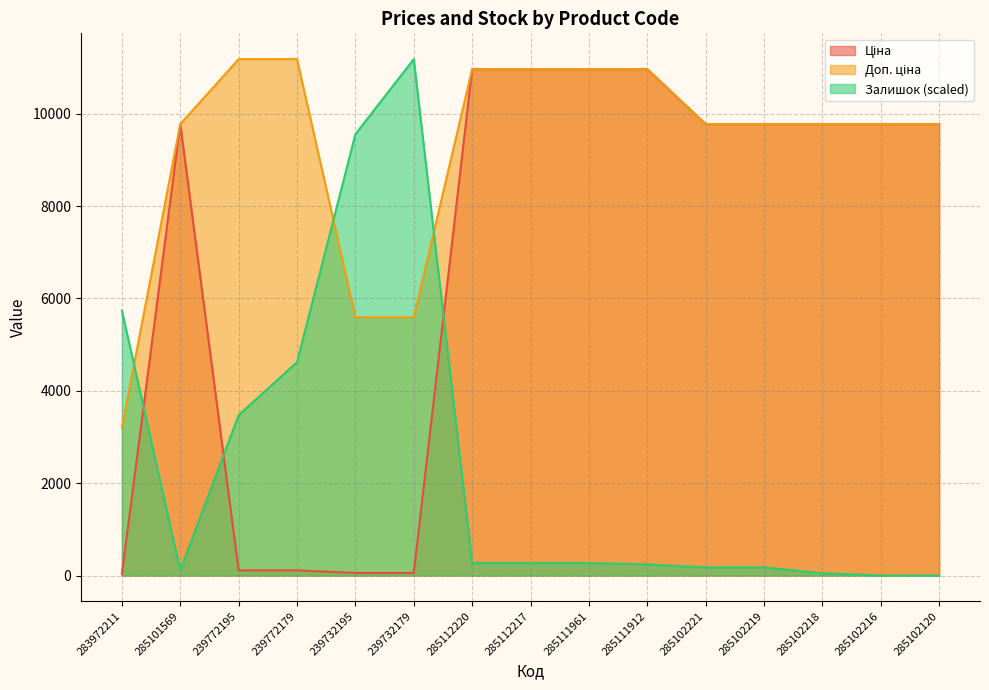

Reading left to right, transcribe all the data shown in this chart.

Ціна: 283972211=32.0	285101569=9775.5	239772195=111.8	239772179=111.8	239732195=55.9	239732179=55.9	285112220=10964.4	285112217=10964.4	285111961=10964.4	285111912=10964.4	285102221=9775.5	285102219=9775.5	285102218=9775.5	285102216=9775.5	285102120=9775.5
Доп. ціна: 283972211=3205.0	285101569=9775.5	239772195=11182.0	239772179=11182.0	239732195=5591.0	239732179=5591.0	285112220=10964.4	285112217=10964.4	285111961=10964.4	285111912=10964.4	285102221=9775.5	285102219=9775.5	285102218=9775.5	285102216=9775.5	285102120=9775.5
Залишок: 283972211=5734.4	285101569=111.5	239772195=3472.5	239772179=4619.3	239732195=9557.3	239732179=11182.0	285112220=270.8	285112217=270.8	285111961=270.8	285111912=238.9	285102221=175.2	285102219=175.2	285102218=47.8	285102216=0.0	285102120=0.0